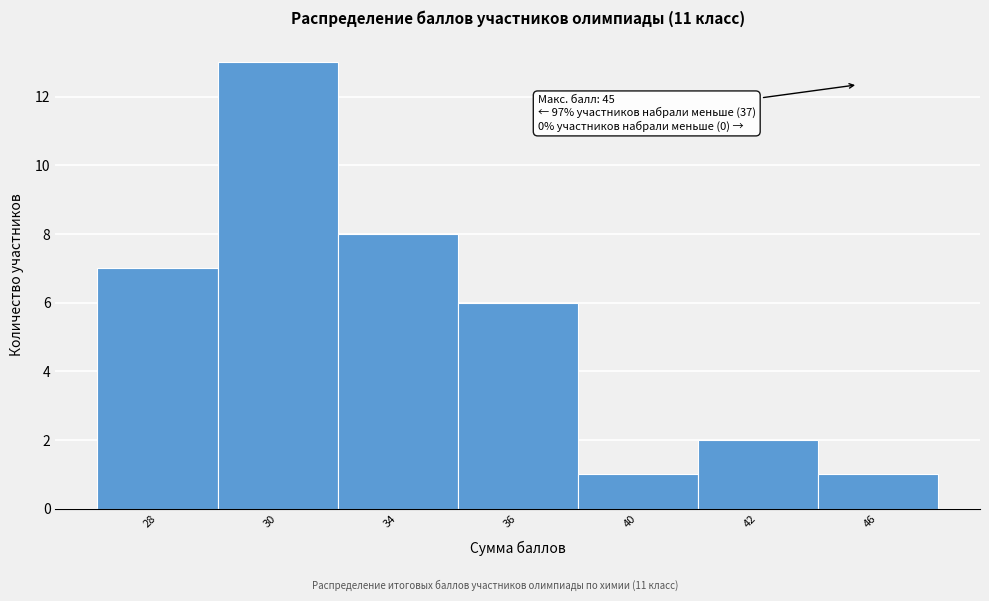

Reading left to right, extract all data points from this chart.

28=7	30=13	34=8	36=6	40=1	42=2	46=1